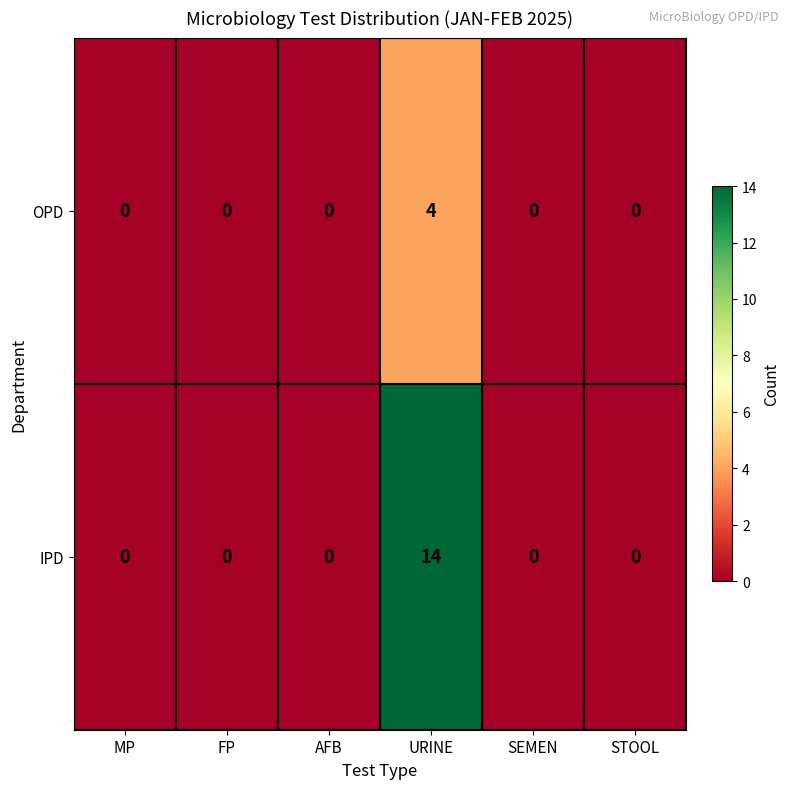

Reading left to right, transcribe all the data shown in this chart.

OPD: 0	0	0	4	0	0
IPD: 0	0	0	14	0	0